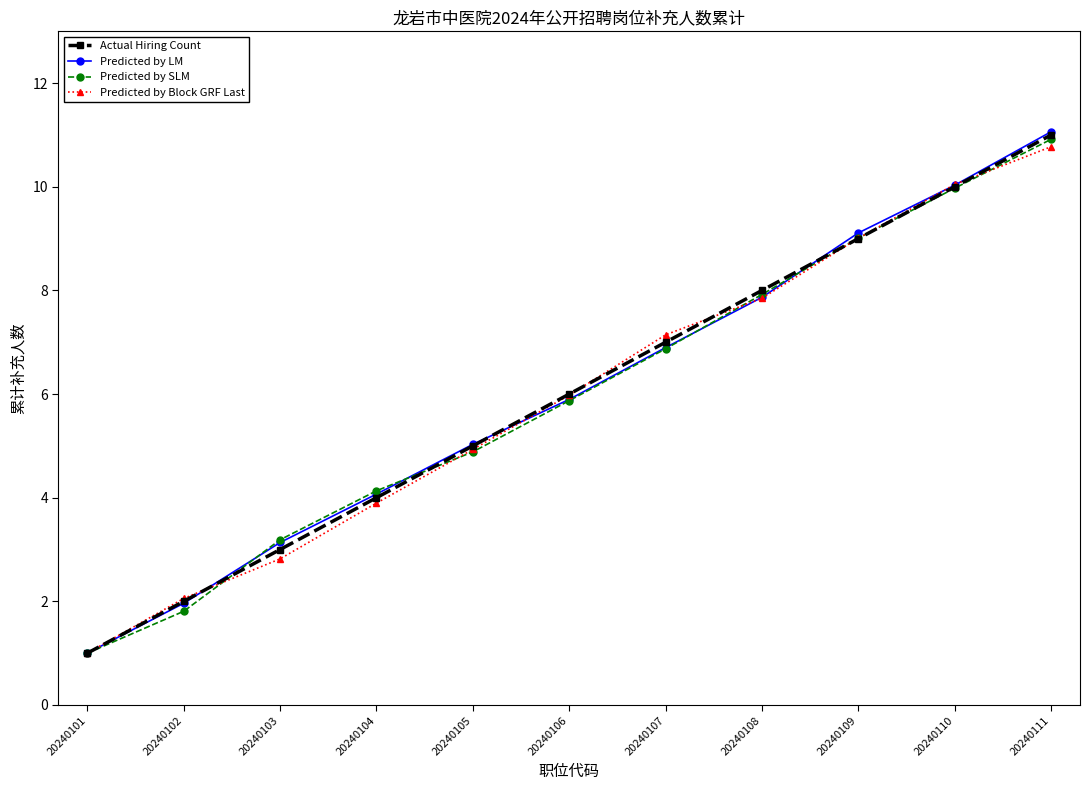

Rank the categories by Predicted by LM value from lowest to highest.

20240101, 20240102, 20240103, 20240104, 20240105, 20240106, 20240107, 20240108, 20240109, 20240110, 20240111